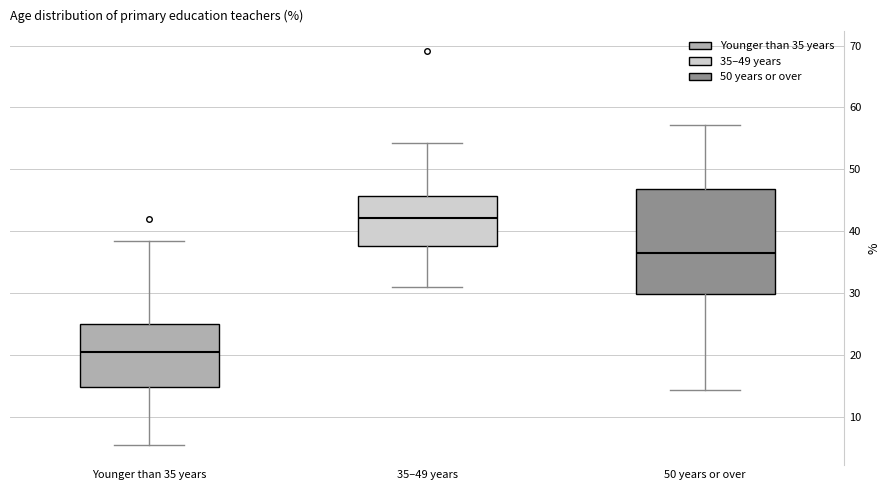

Reading left to right, read every box against the y-axis: the position of its median line, the range the box covers, and the ends of its whiskers. The values are not printed on the chart, so give them approximately, as read against the axis.

Younger than 35 years: median 20, box 15 to 25, whiskers 5 to 38
35–49 years: median 42, box 38 to 46, whiskers 31 to 54
50 years or over: median 36, box 30 to 47, whiskers 14 to 57